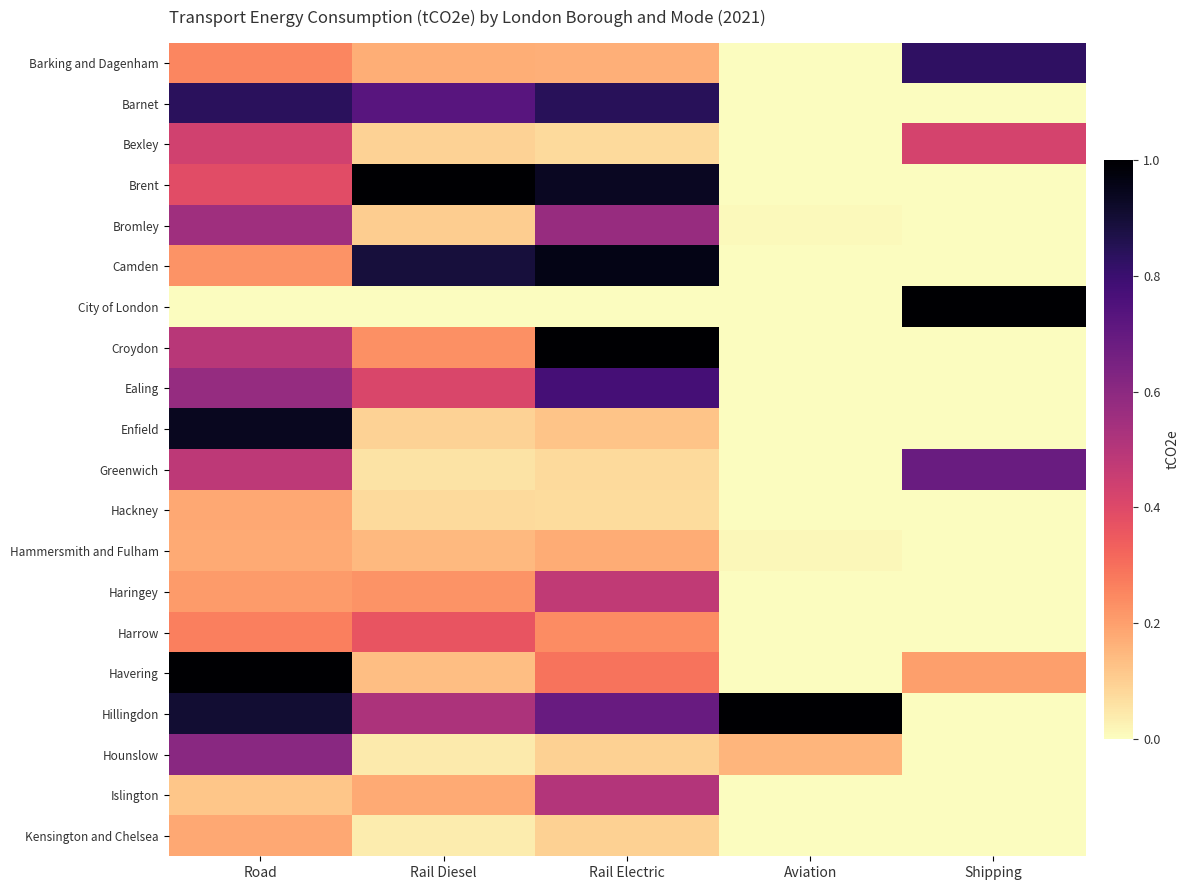

At which category is the sum across all series the highest?

Road